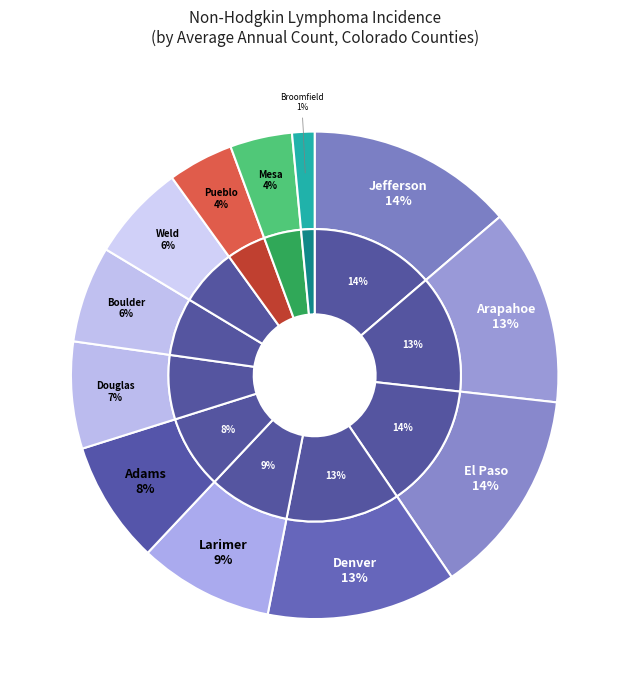

What is the change in value from Douglas County to Weld County?

-6